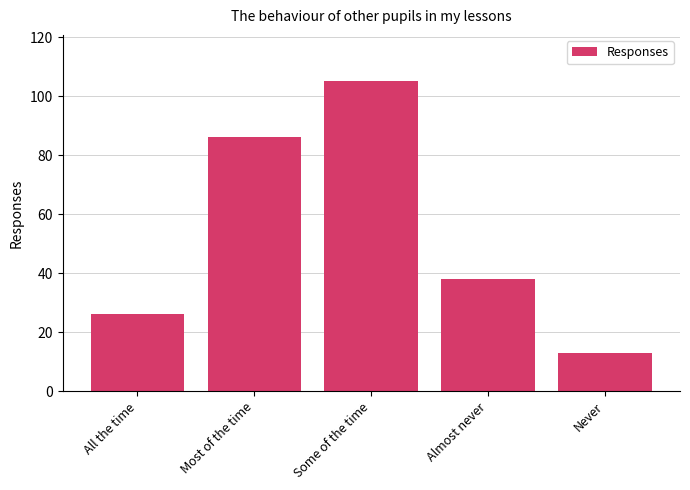

What is the sum of the values at Most of the time and All the time?

112